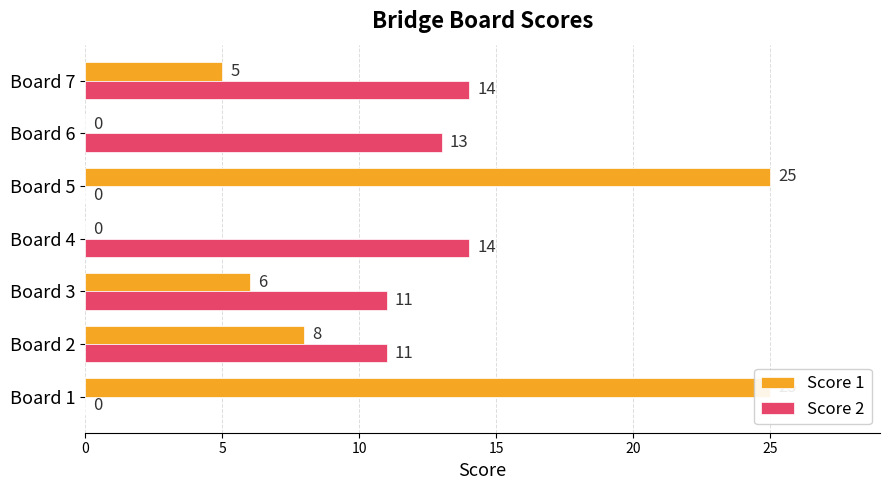

How many positive values does the Score 2 series have?

5